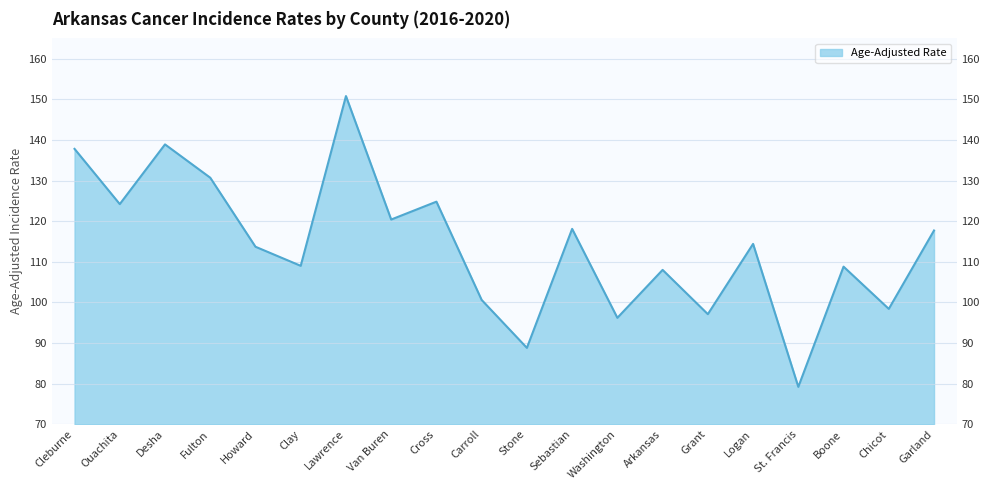

Which has a higher value, Washington or Cross?

Cross